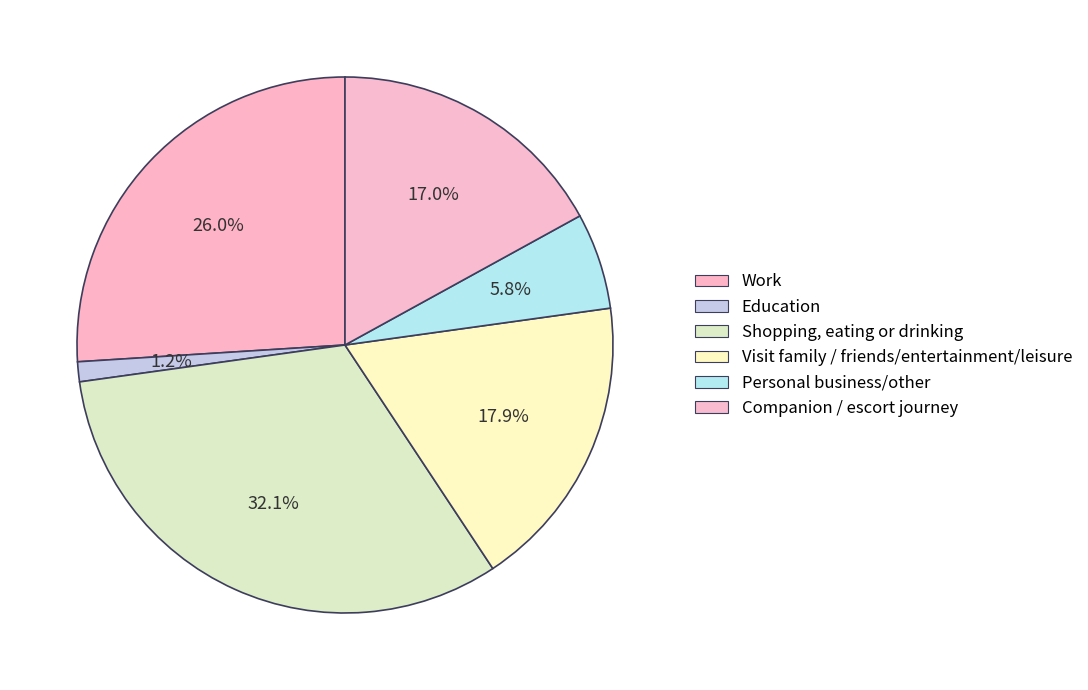

Is Work the majority of the pie?

No